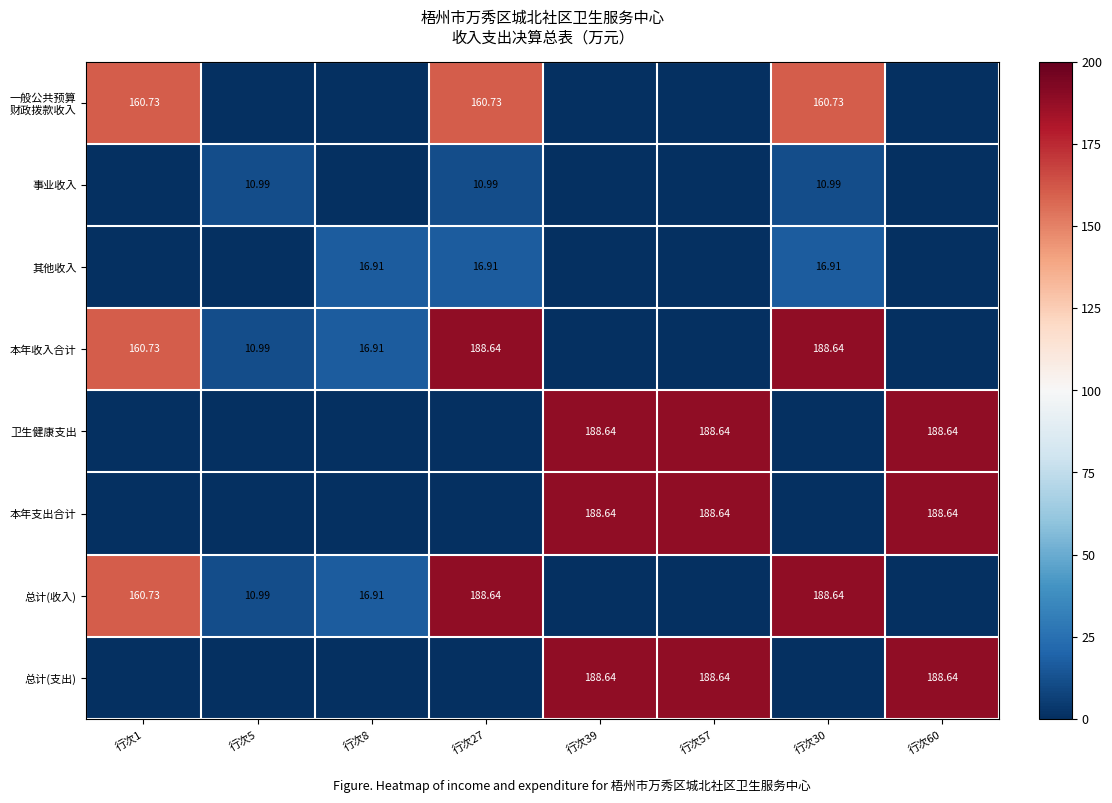

At which label is 卫生健康支出 closest to 94?

行次1